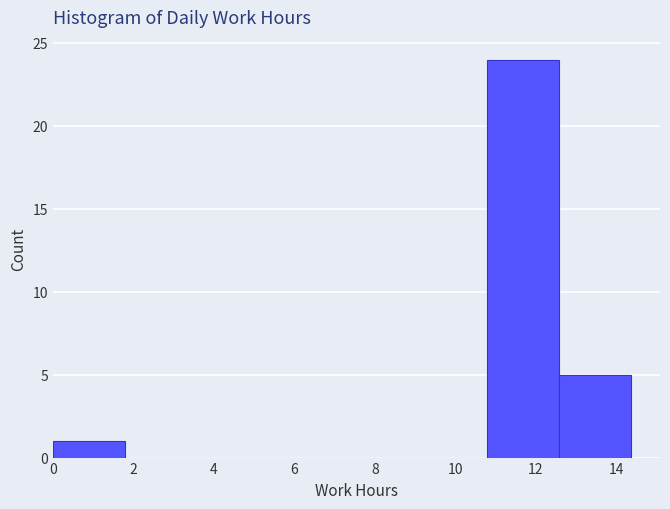

Which range on the x-axis has the tallest bar?

10.8 to 12.6